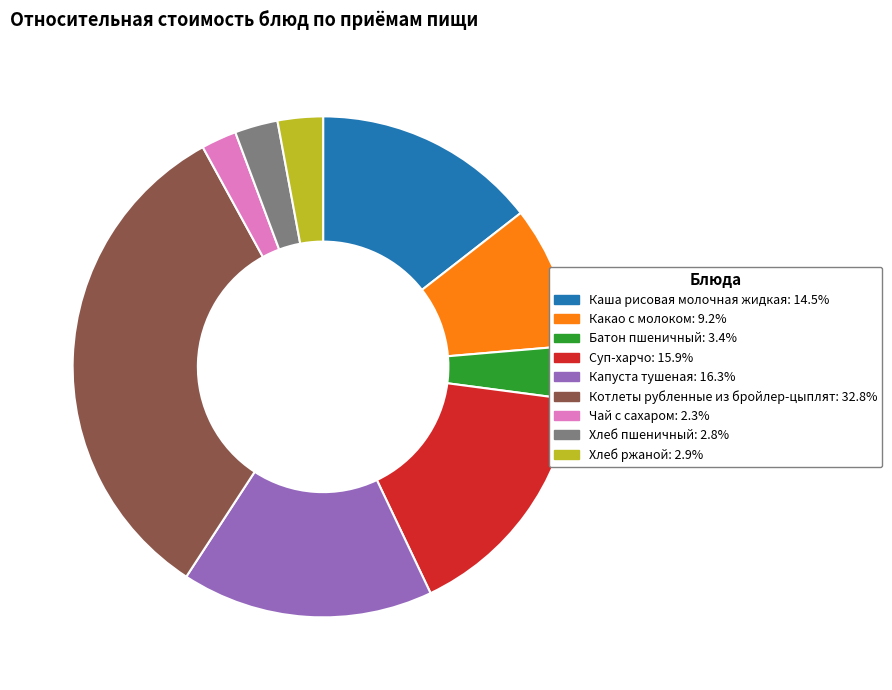

Which slice is the largest?

Котлеты рубленные из бройлер-цыплят